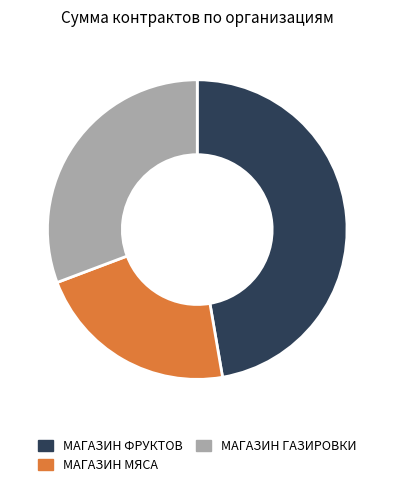

Does МАГАЗИН ГАЗИРОВКИ account for over 50% of the chart?

No